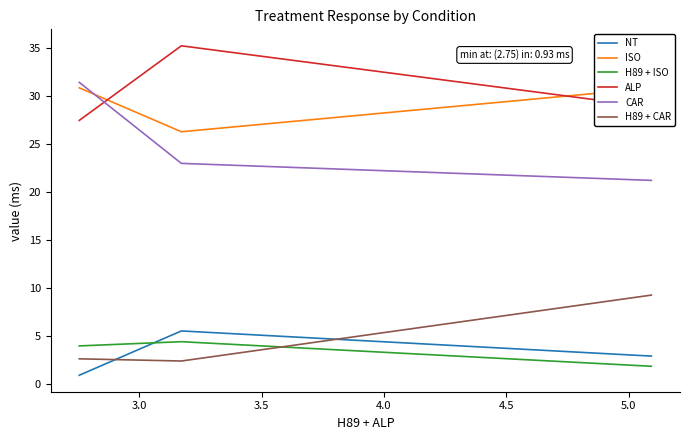

At how many categories does at least one series exceed 19?

3